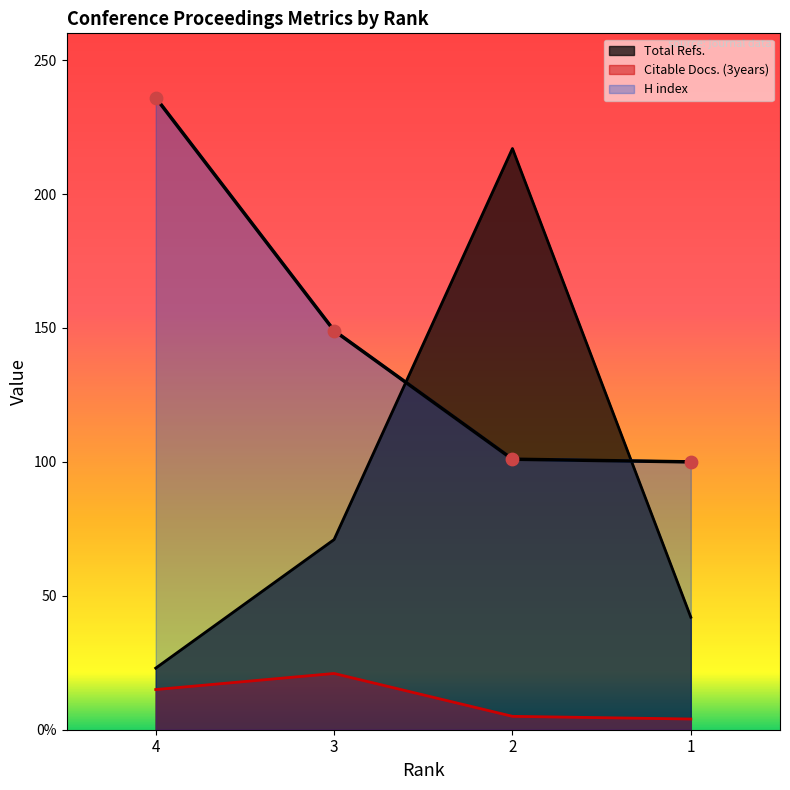

Which series reaches the maximum Y coordinate?

H index